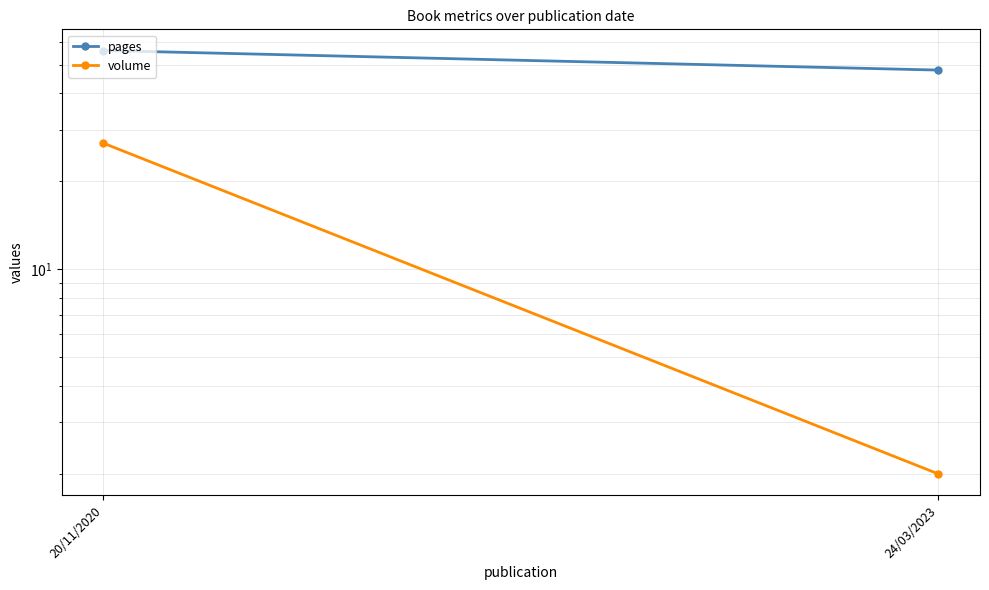

Which series has the largest range (max minus min)?

volume